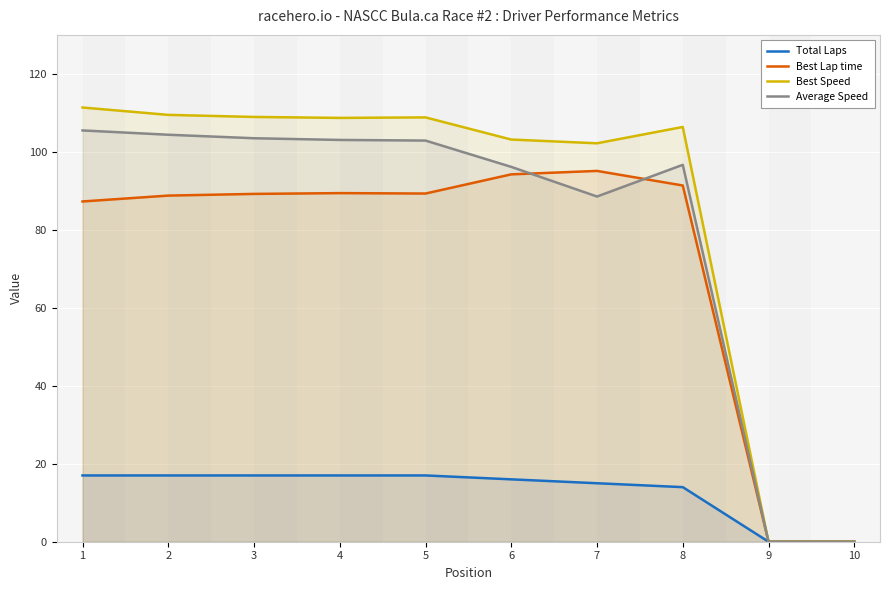

What is the highest value of the Average Speed series?

105.5